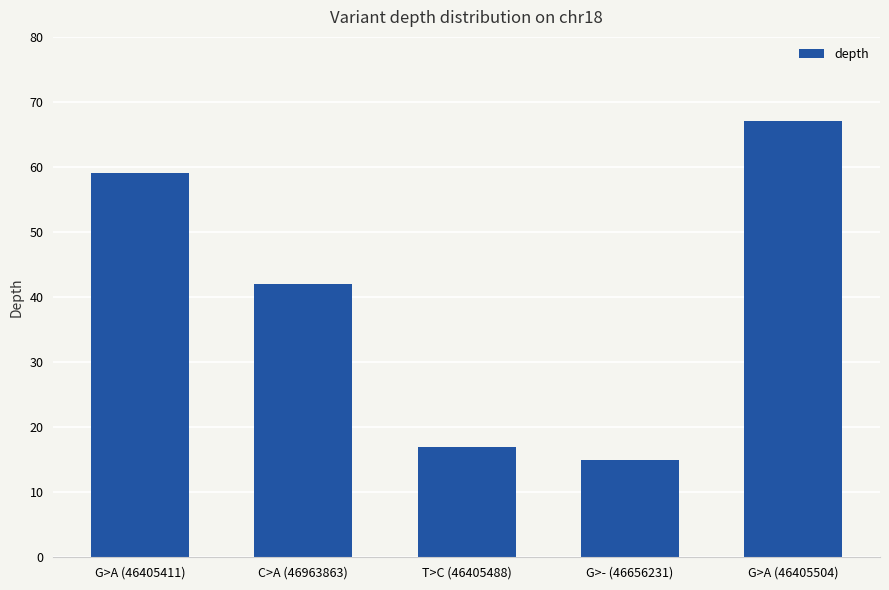

What is the difference between the maximum and second lowest values?

50